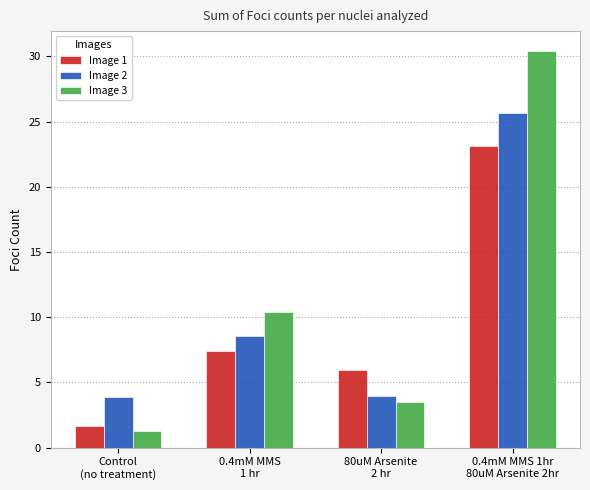

The value of Image 2 at 0.4mM MMS
1 hr is 3.0. True or false?

False